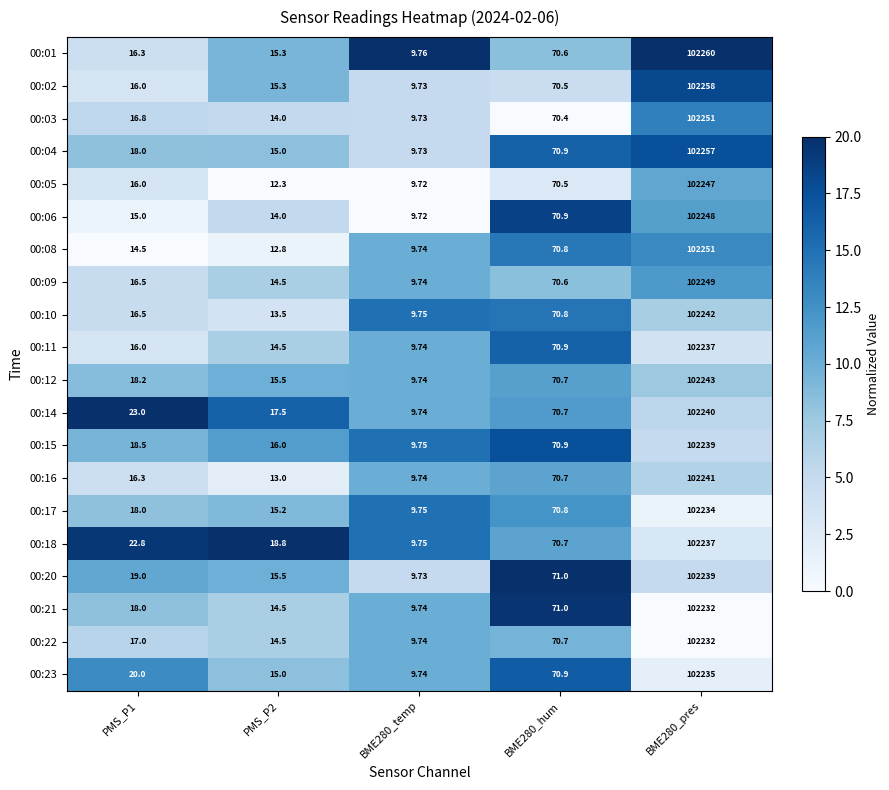

Is the value of 00:16 at BME280_pres greater than the value of 00:10 at BME280_pres?

No